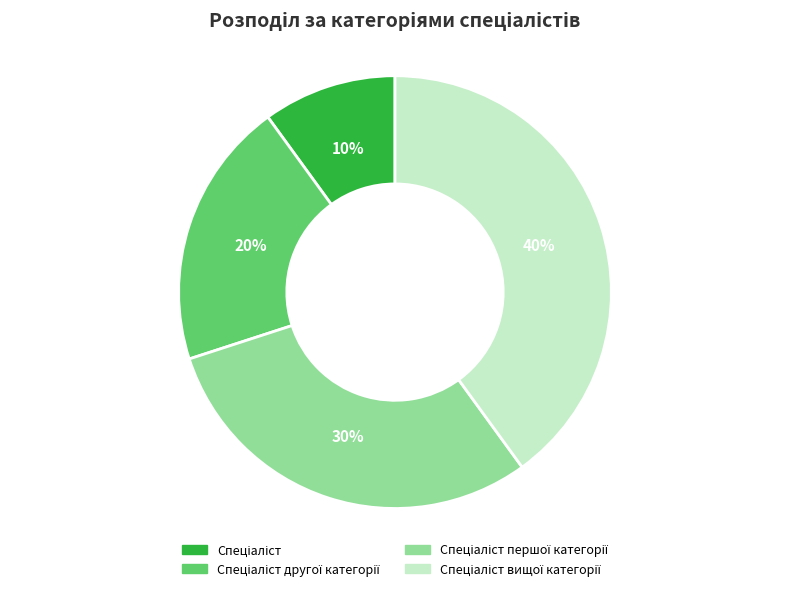

Is there a majority slice in this chart?

No